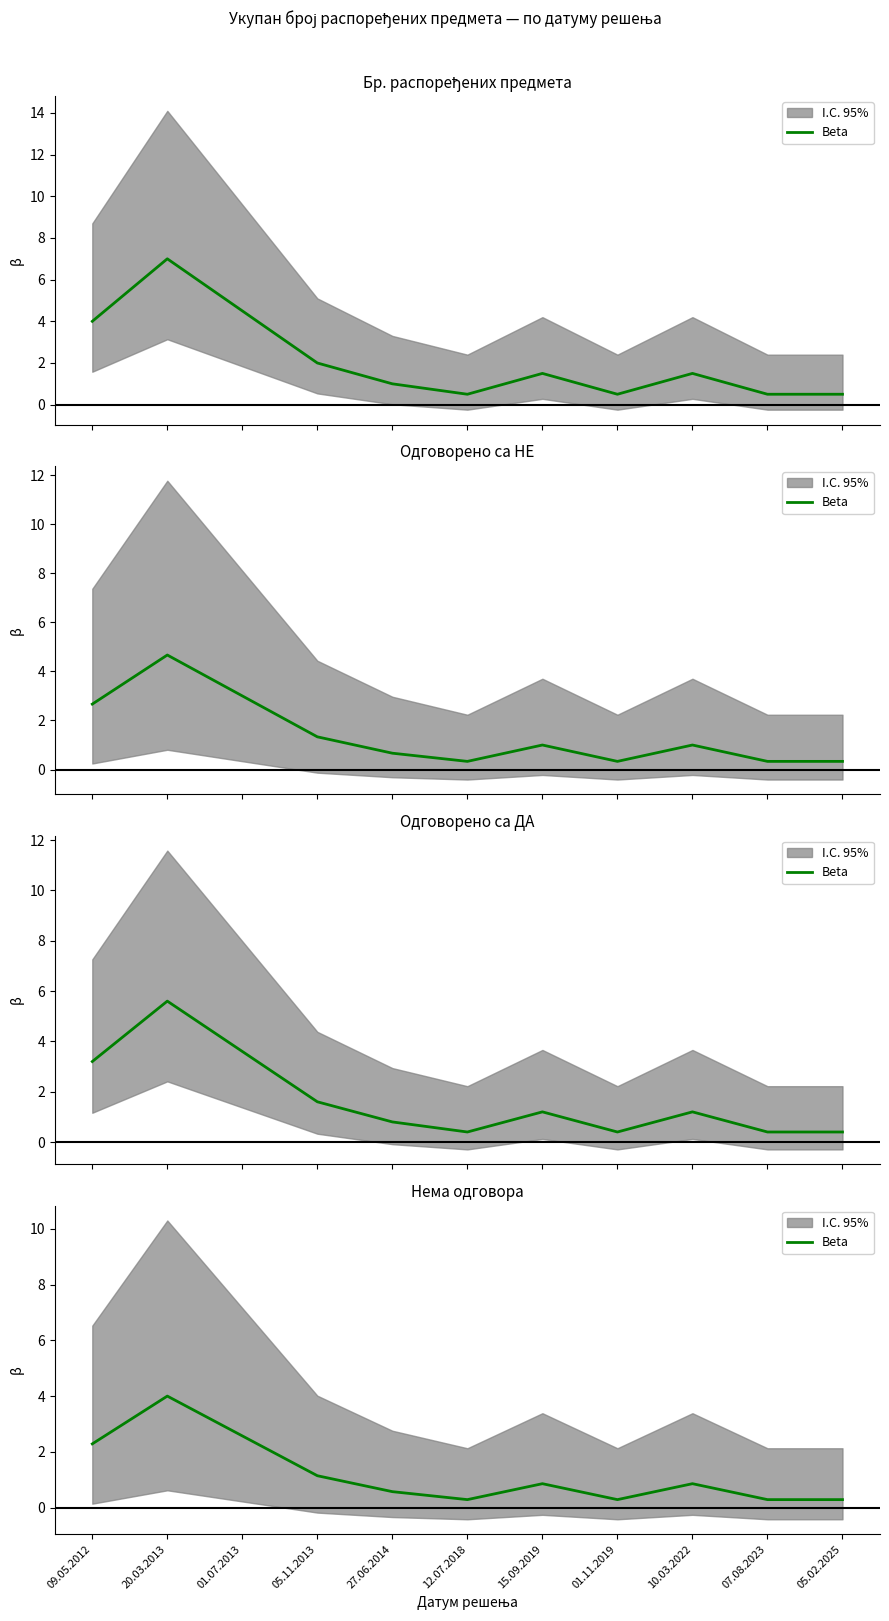

Read the value at 01.07.2013.

2.6